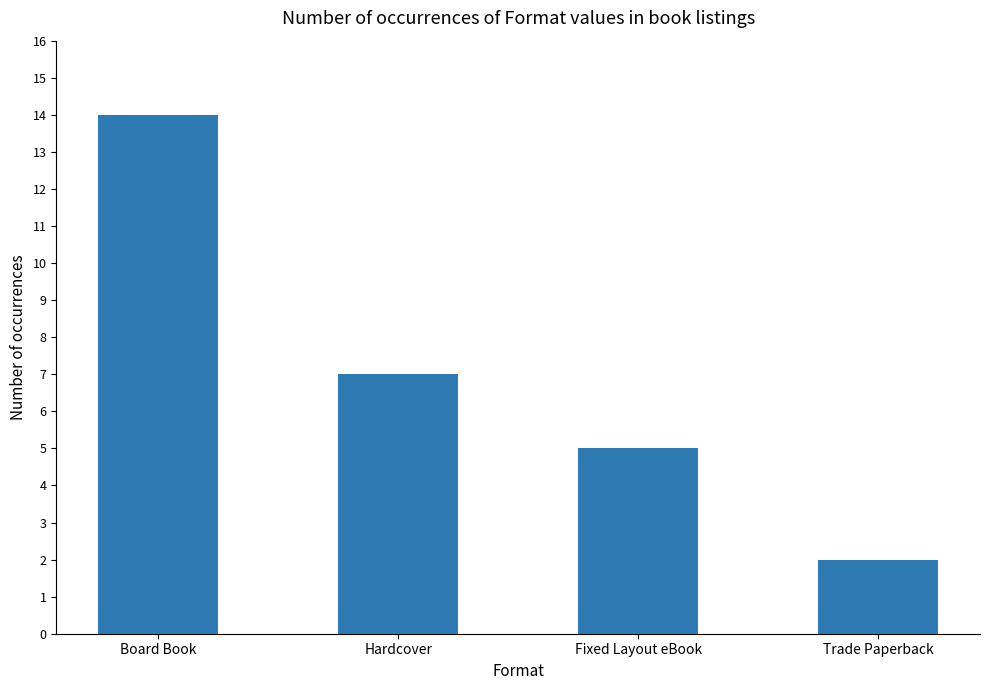

What is the change in value from Hardcover to Fixed Layout eBook?

-2